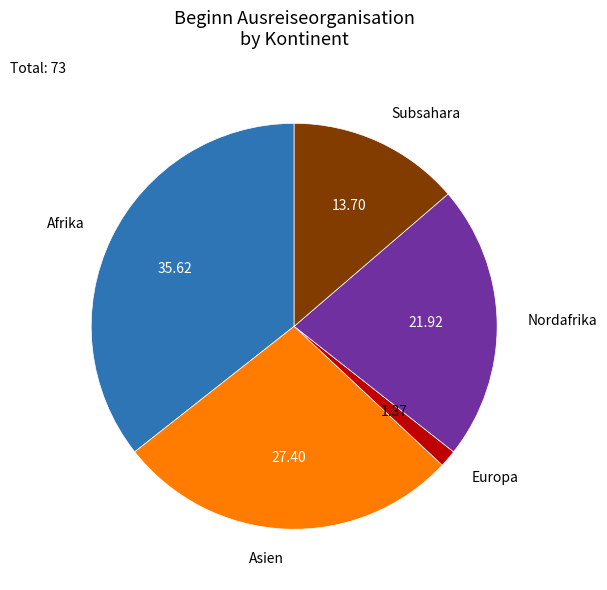

Does any single category account for the majority?

No